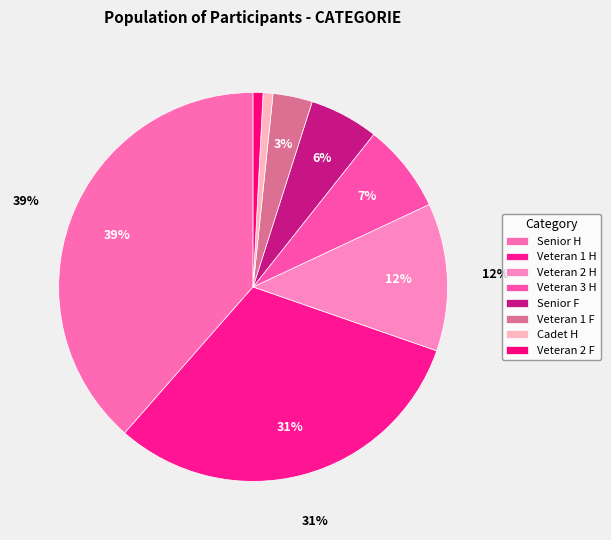

Does any single category account for the majority?

No